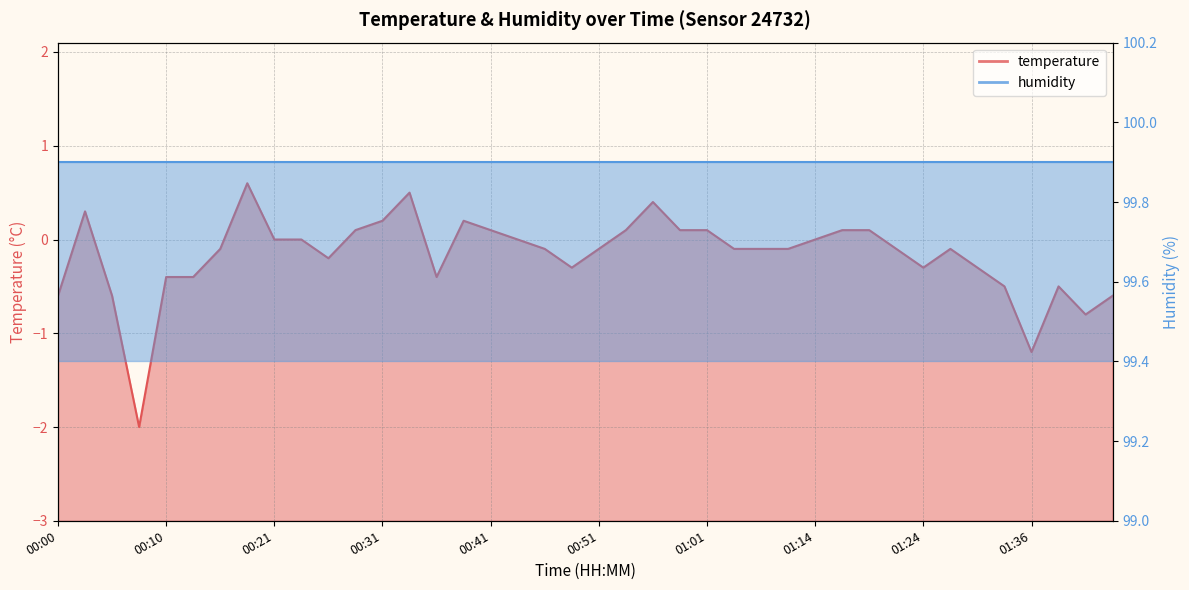

How many points are higher than both their immediate neighbors (excluding endpoints)?

7